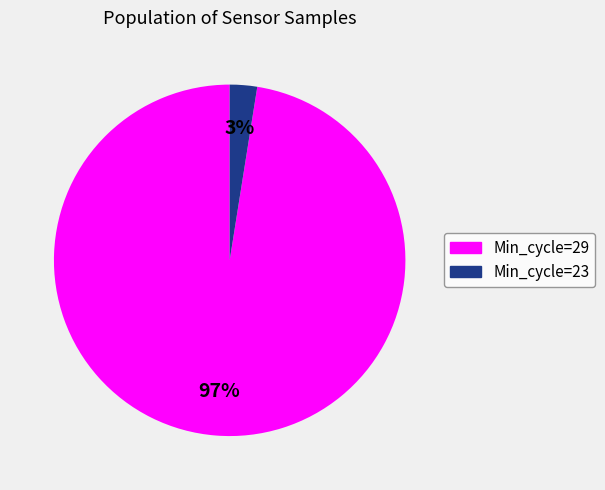

Count the number of slices in the pie.

2